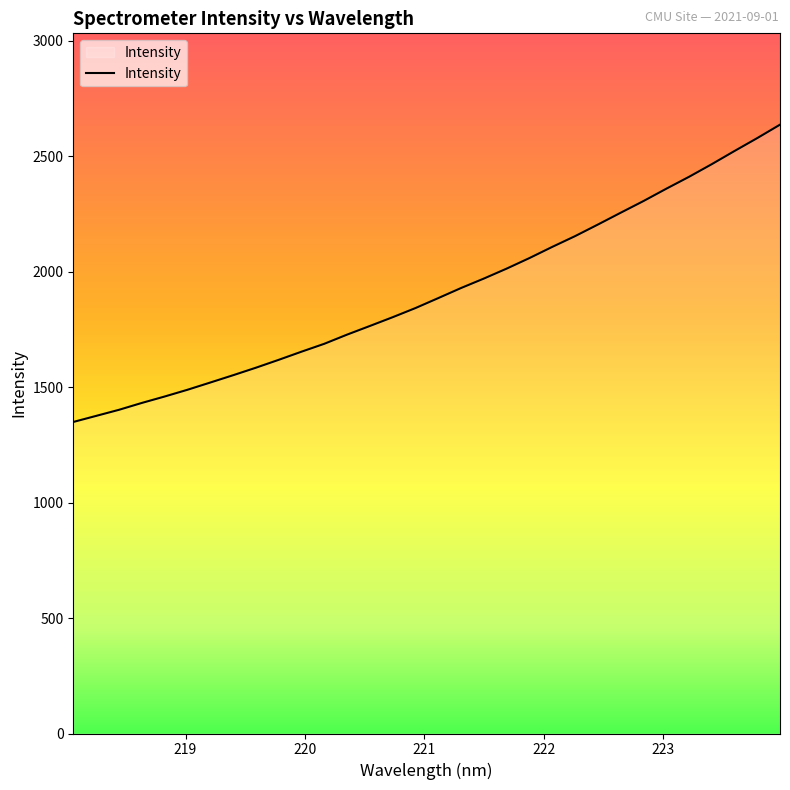

What is the maximum value shown in the chart?

2635.8